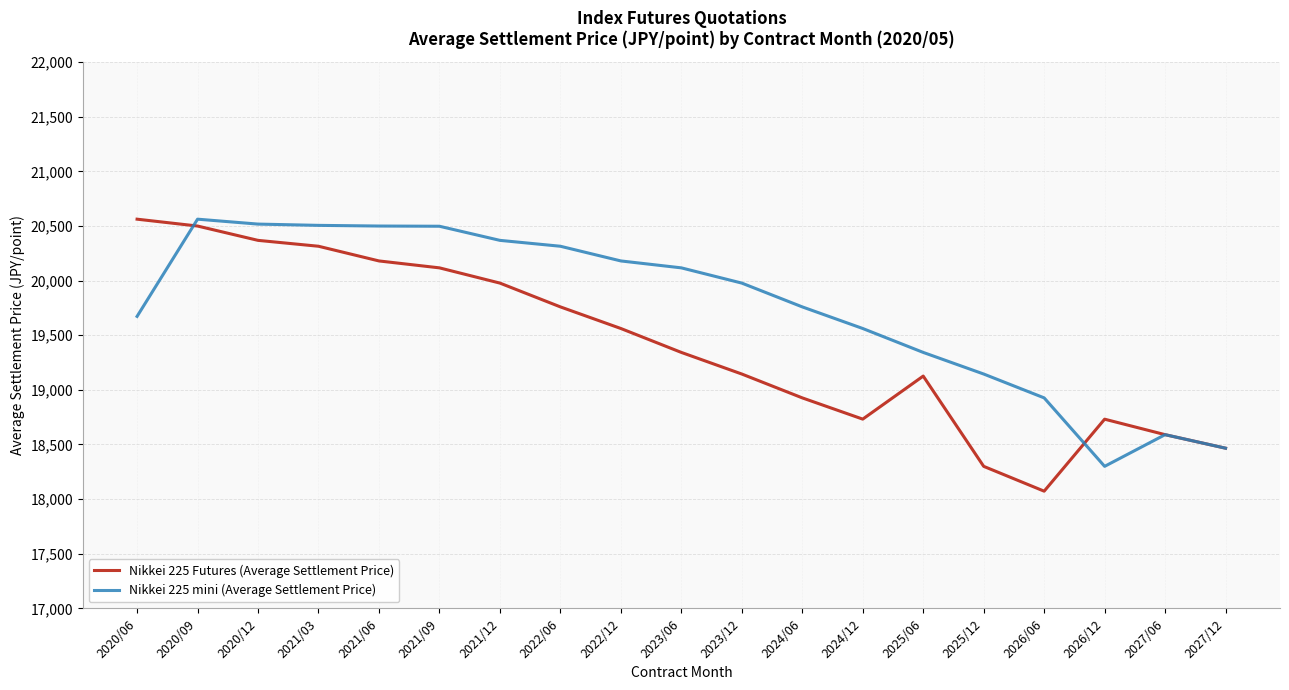

Is the value of Nikkei 225 Futures (Average Settlement Price) at 2022/06 greater than the value of Nikkei 225 mini (Average Settlement Price) at 2022/12?

No